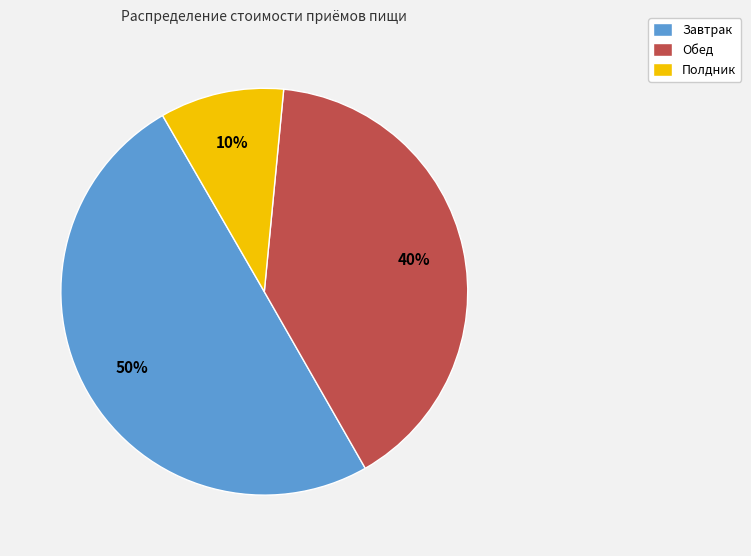

Between Завтрак and Полдник, which is larger?

Завтрак